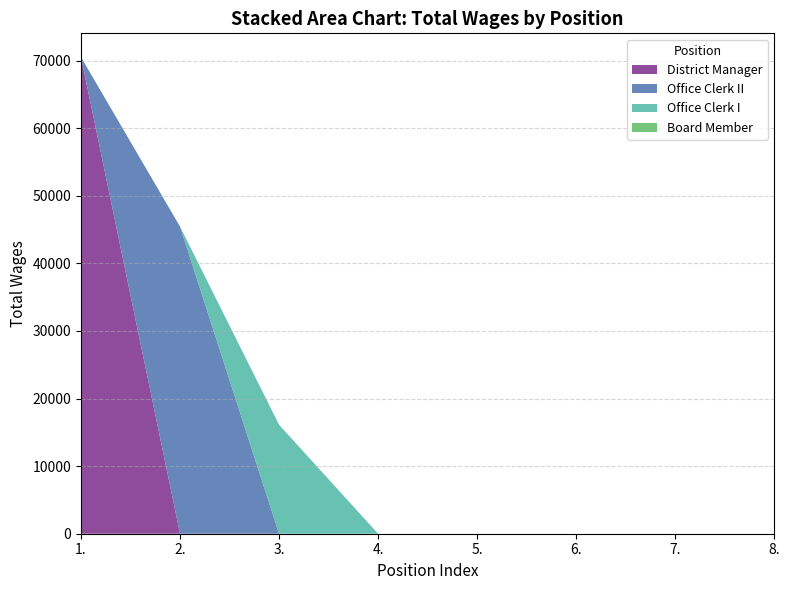

Reading left to right, list all the values displayed in this chart.

District Manager: 70500	0	0	0	0	0	0	0
Office Clerk II: 0	45431	0	0	0	0	0	0
Office Clerk I: 0	0	16119	0	0	0	0	0
Board Member: 0	0	0	0	0	0	0	0